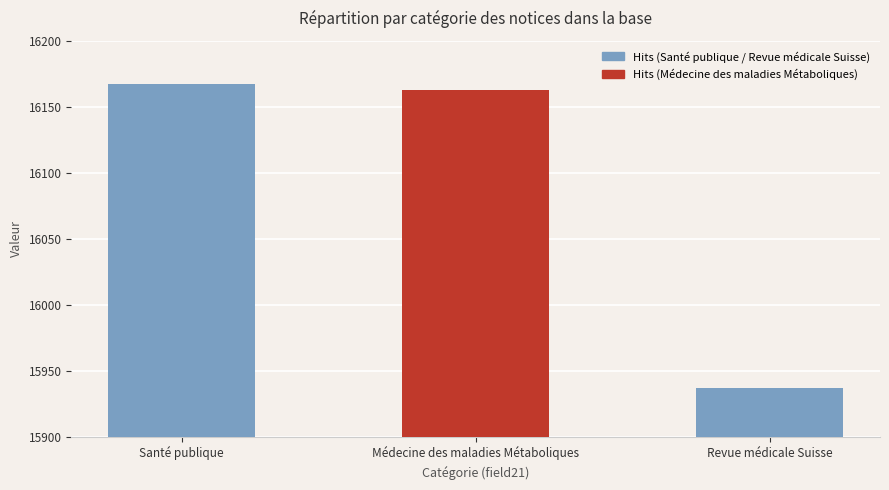

Which label corresponds to the largest value in the chart?

Santé publique